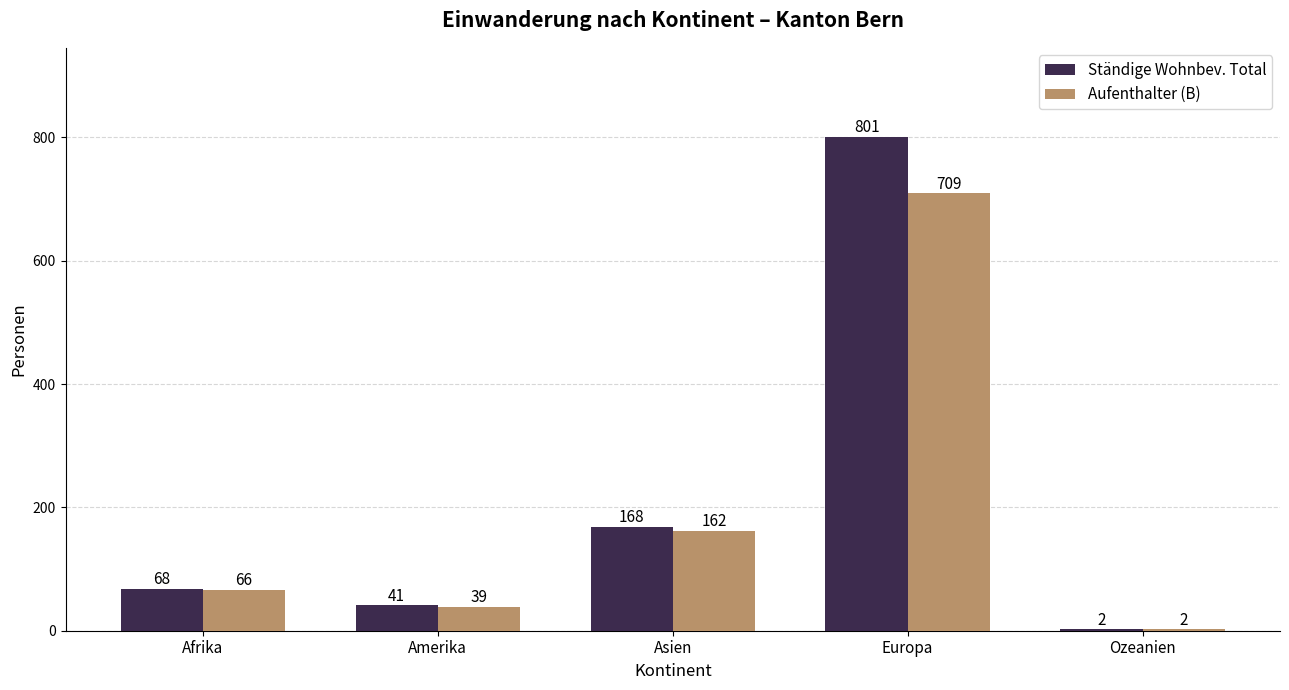

How many groups of bars are there?

5